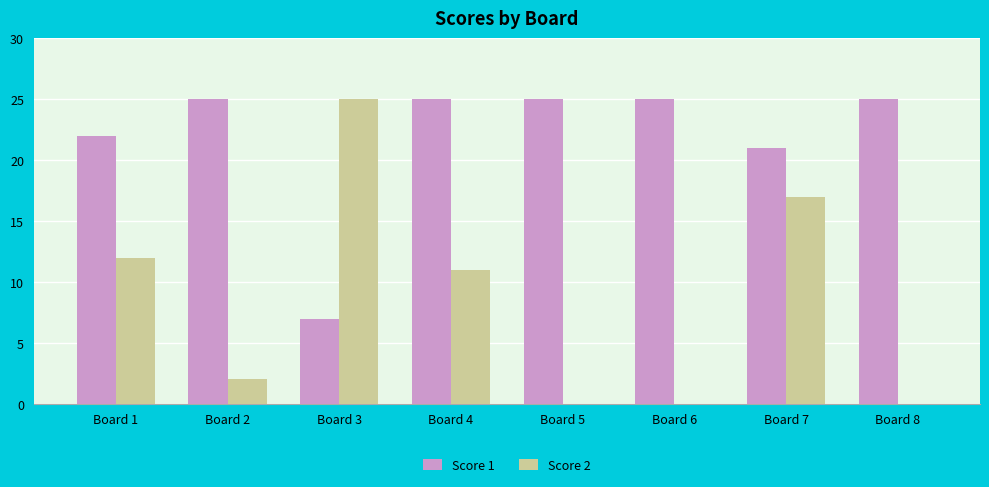

Which series has the largest total across all categories?

Score 1